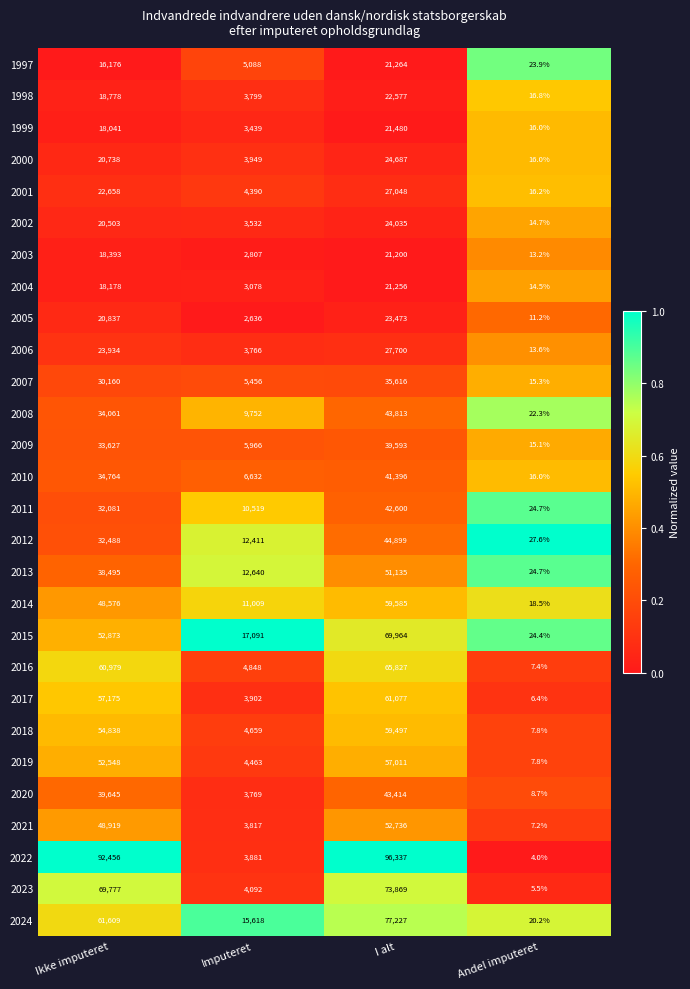

At which category is the sum across all series the highest?

I alt